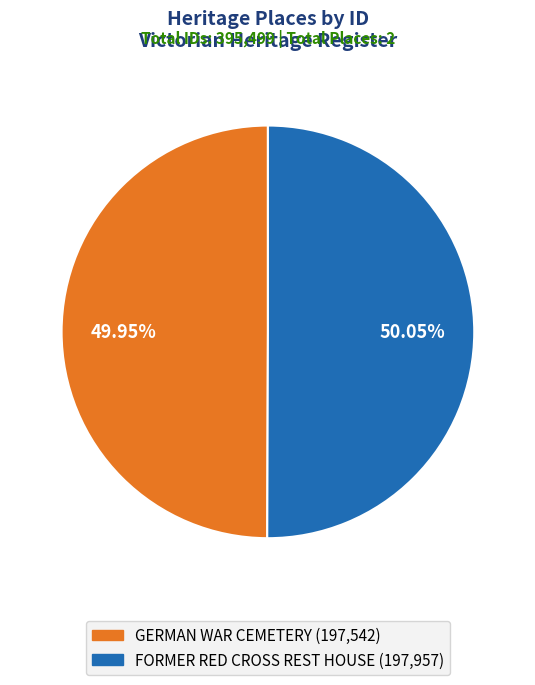

To the nearest percent, what is the average slice percentage?

50%